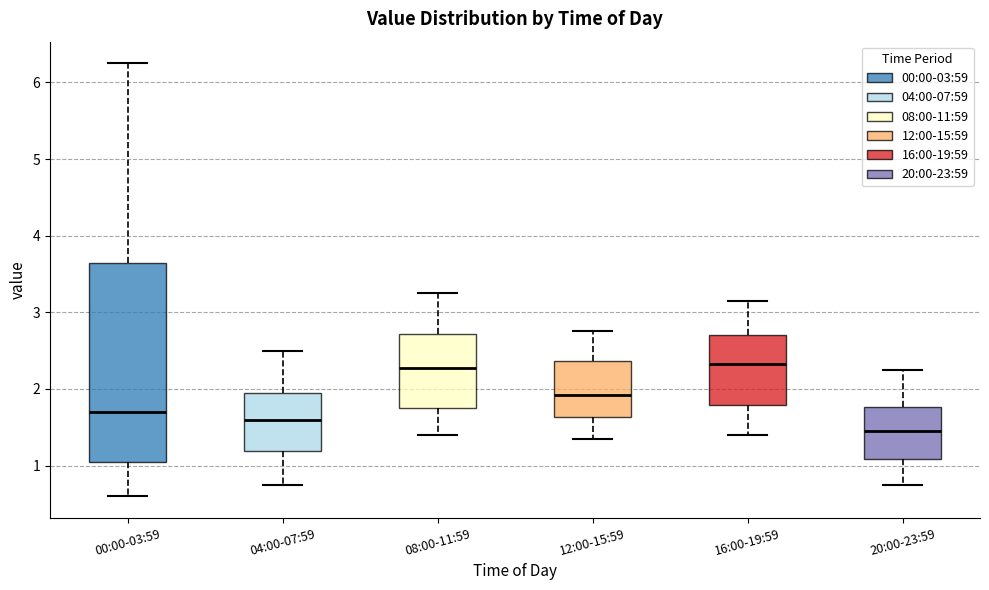

Which box is the tallest, from its lower edge to its upper edge?

00:00-03:59